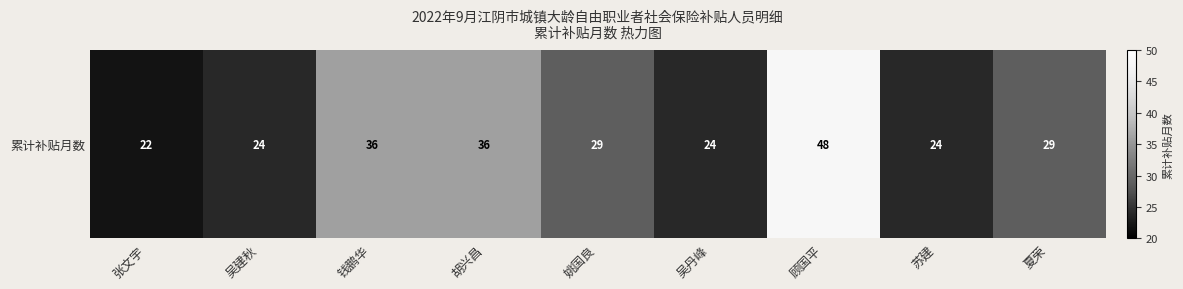

Which category has the lowest value across all series?

张文宇